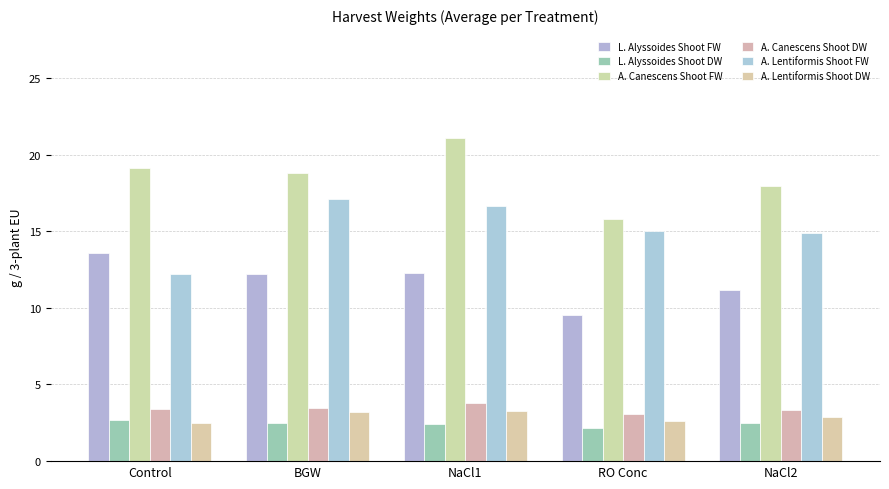

How many categories are shown in the chart?

5